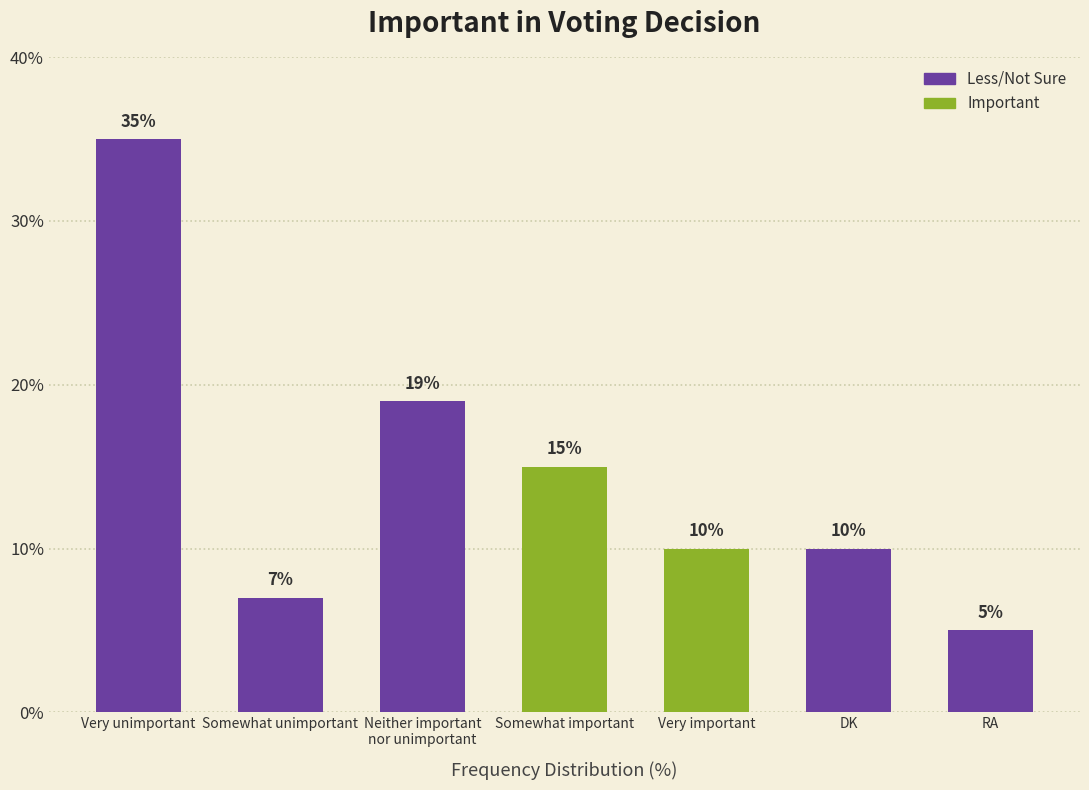

True or false: the data shows 4 at Very important.

False